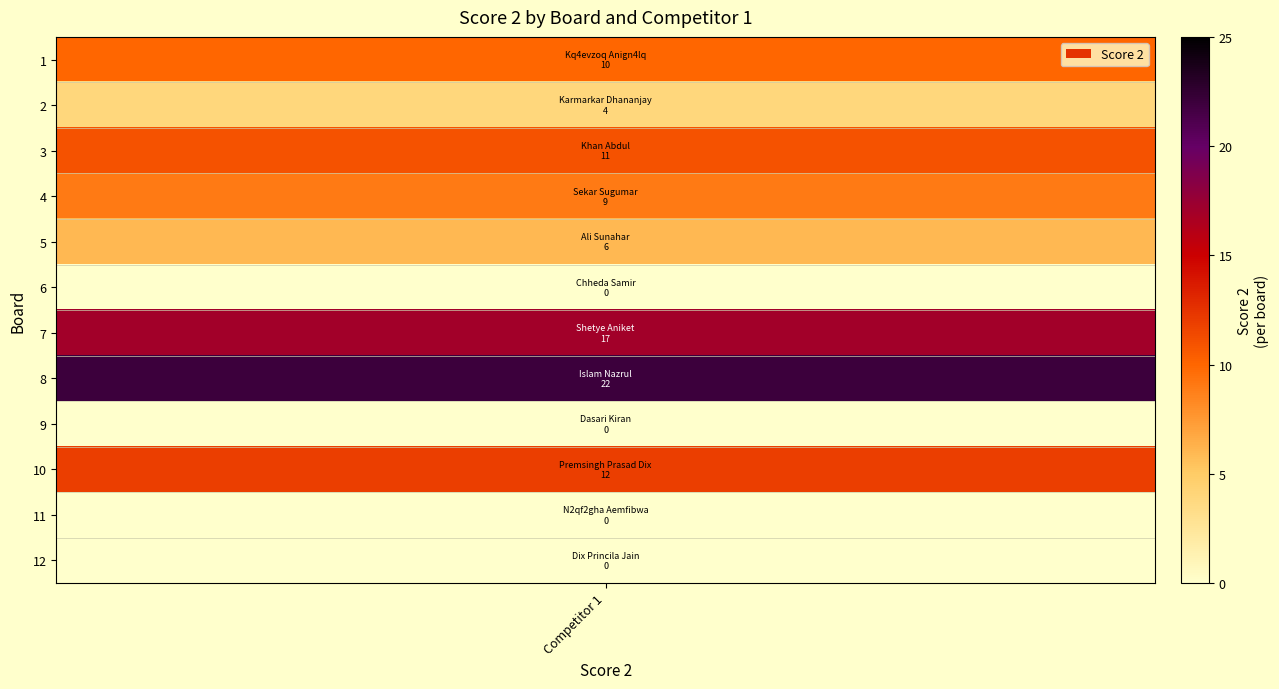

Read the value at 3, to the nearest 5.

10